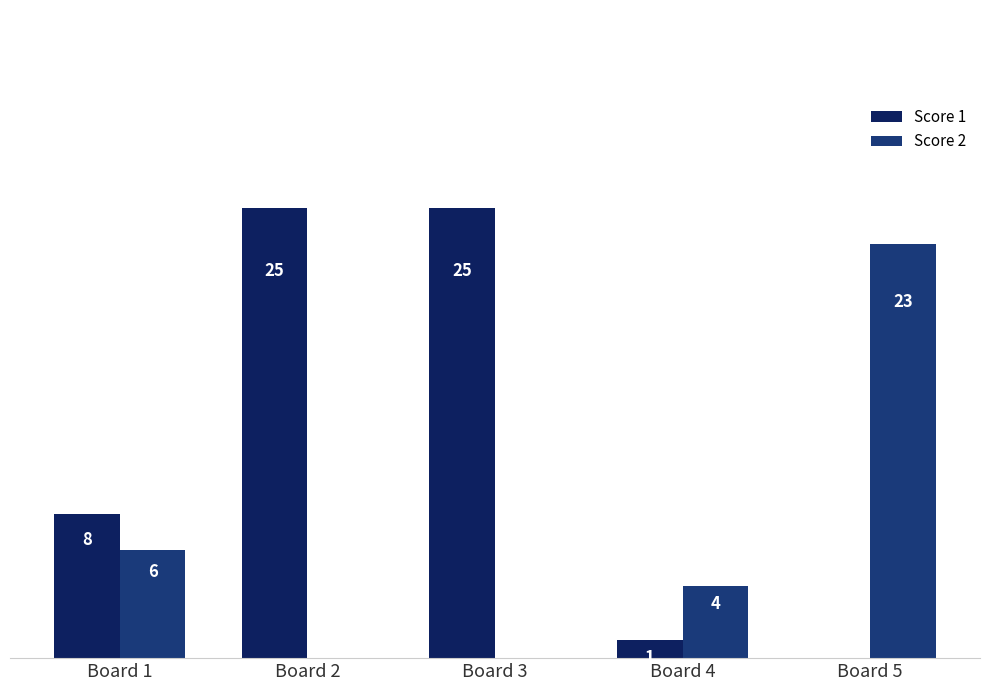

How many groups of bars are there?

5